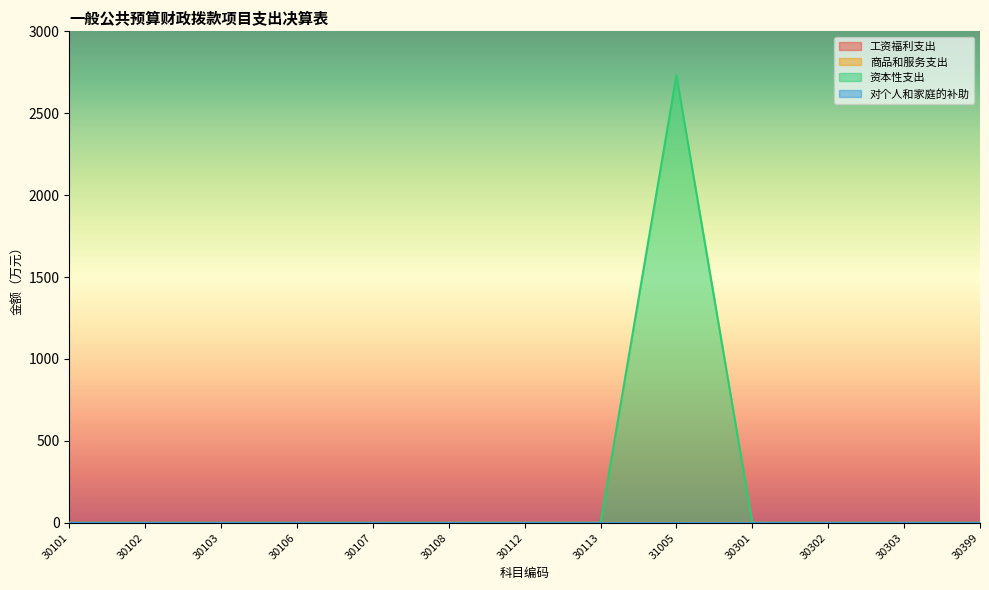

Does the chart display data point markers on the line(s)?

No